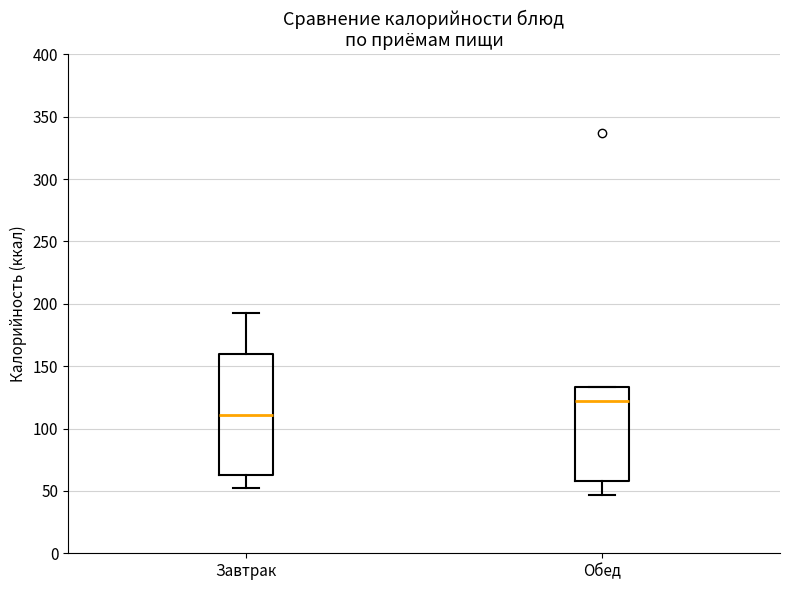

Where does the upper whisker of the box for Завтрак end on the y-axis? The values are not printed on the chart, so give them approximately, as read against the axis.

195